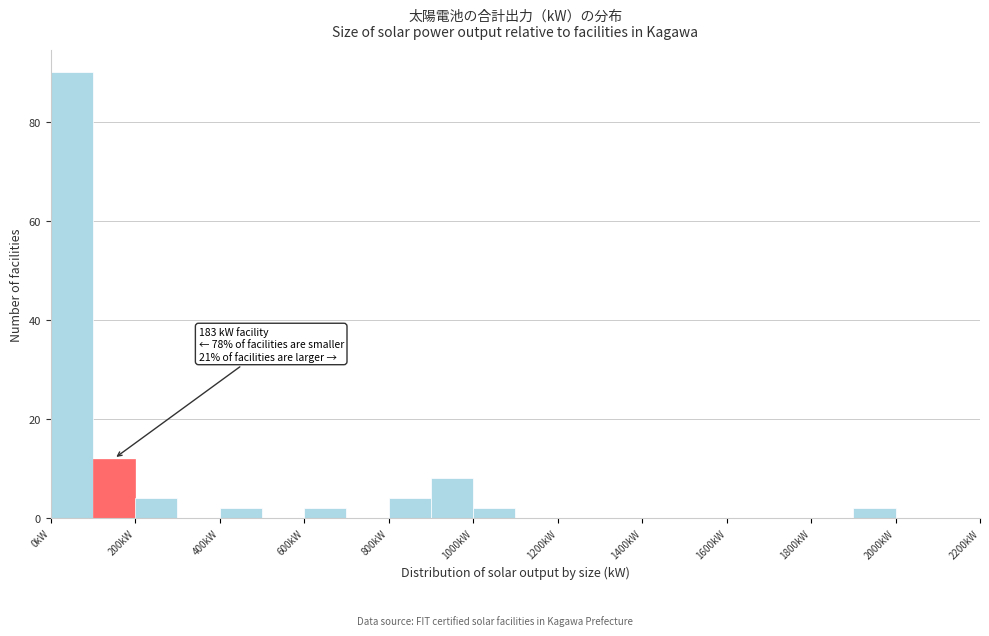

Over which range of the x-axis is the bar tallest?

0 to 100